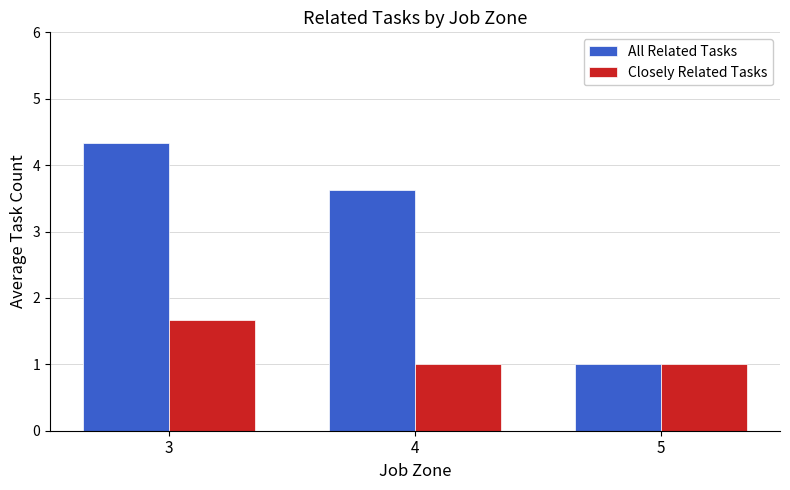

What is the value of the All Related Tasks bar at the 1st from the left?

4.3